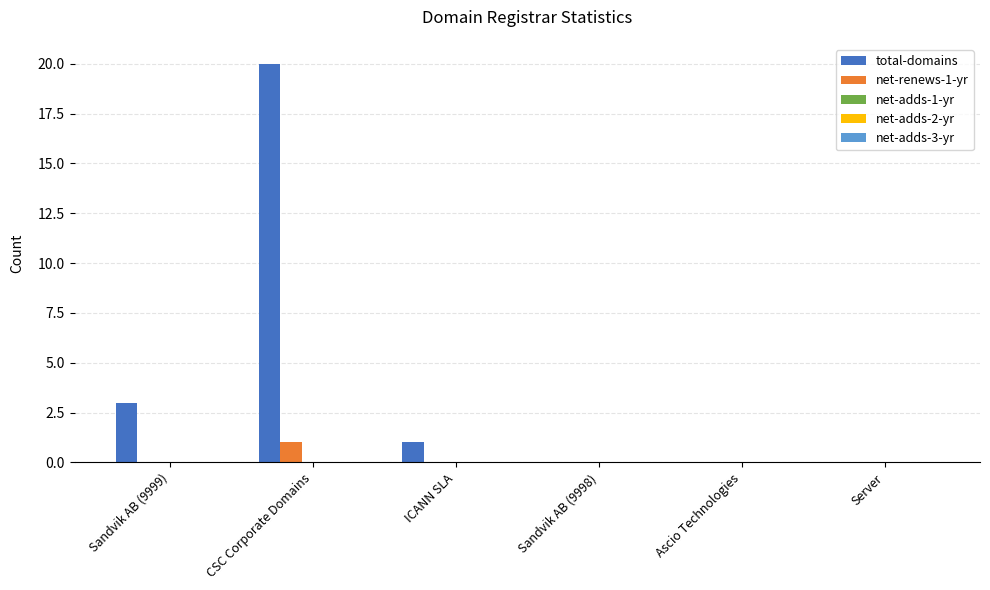

Where is total-domains nearest to the value 10?

Sandvik AB (9999)